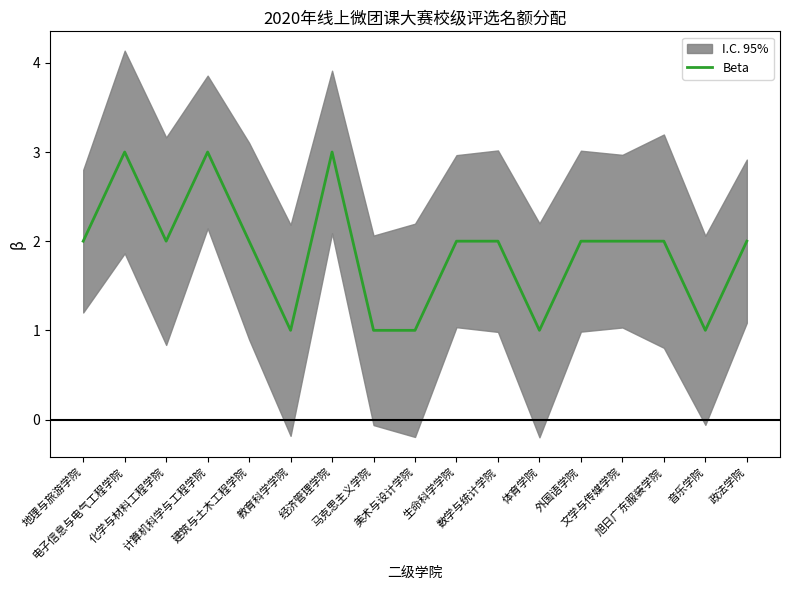

What is the label of the 2nd point from the right?

音乐学院